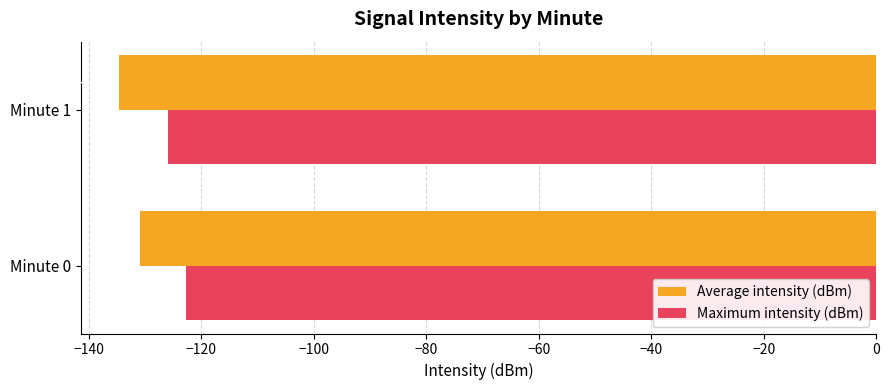

The Average intensity (dBm) series shows -130.9 at Minute 0. True or false?

True